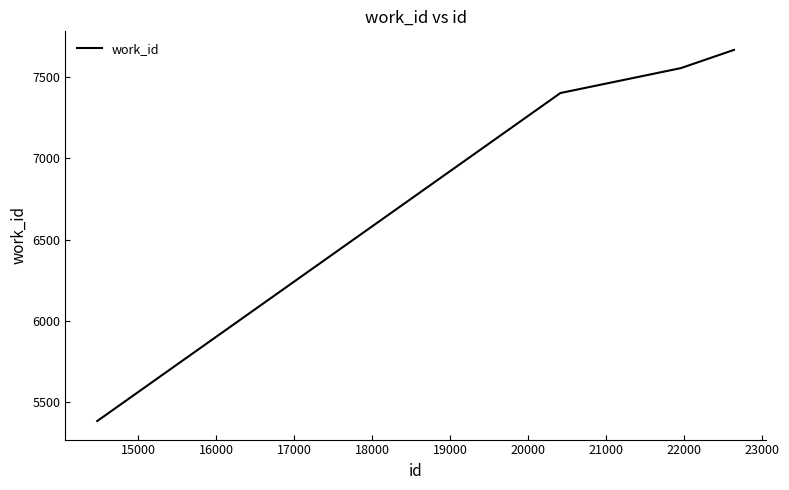

What is the sum of all values?

28003